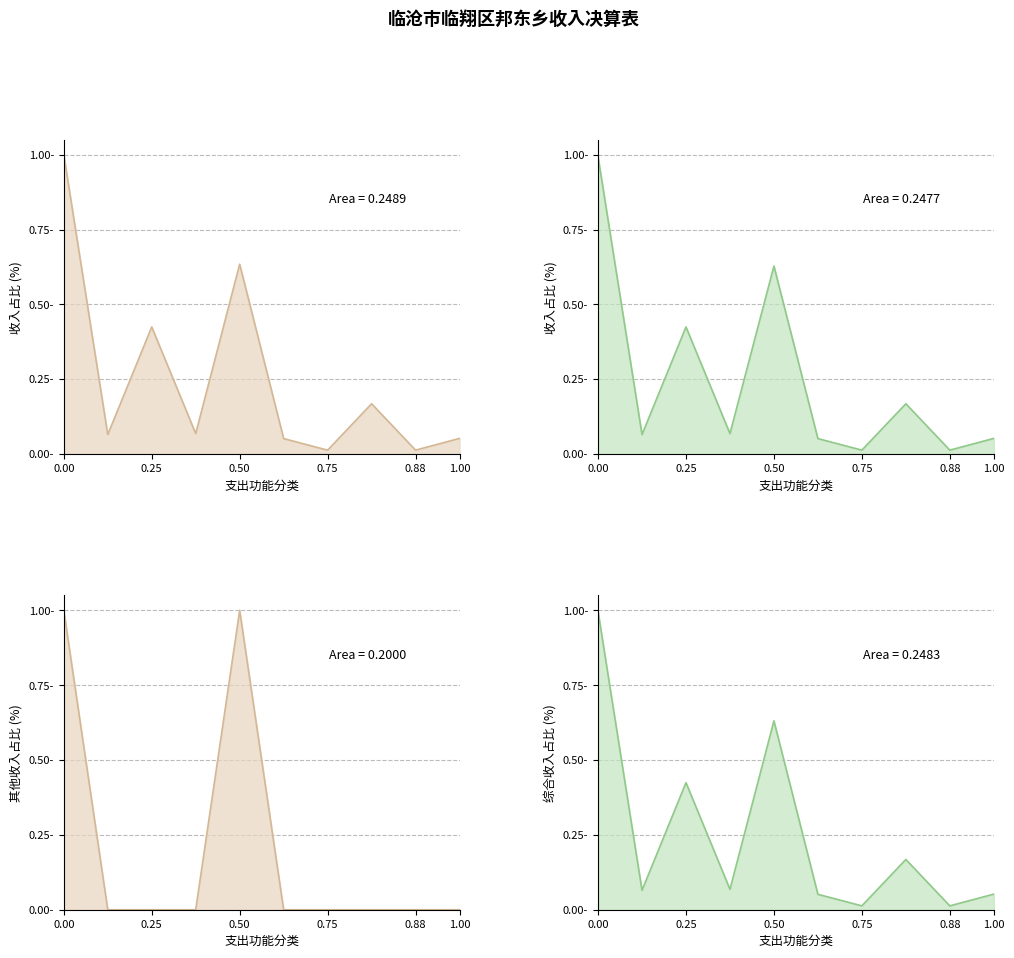

What is the greatest value displayed?

1.0